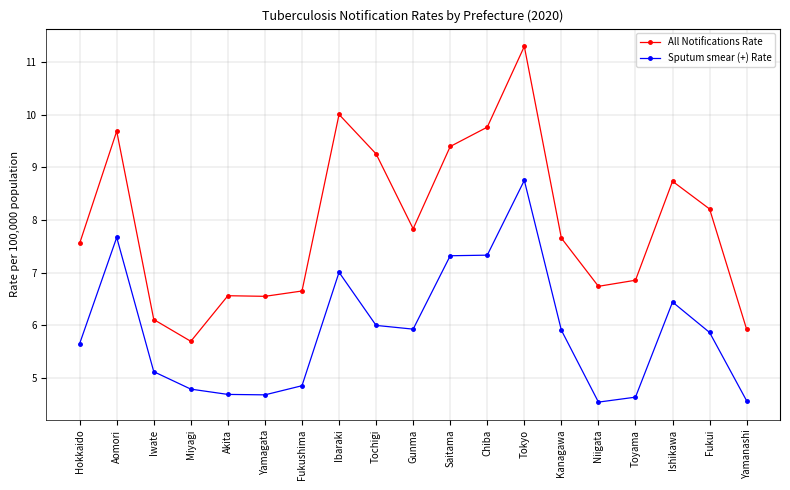

True or false: All Notifications Rate and Sputum smear (+) Rate cross at least once.

False